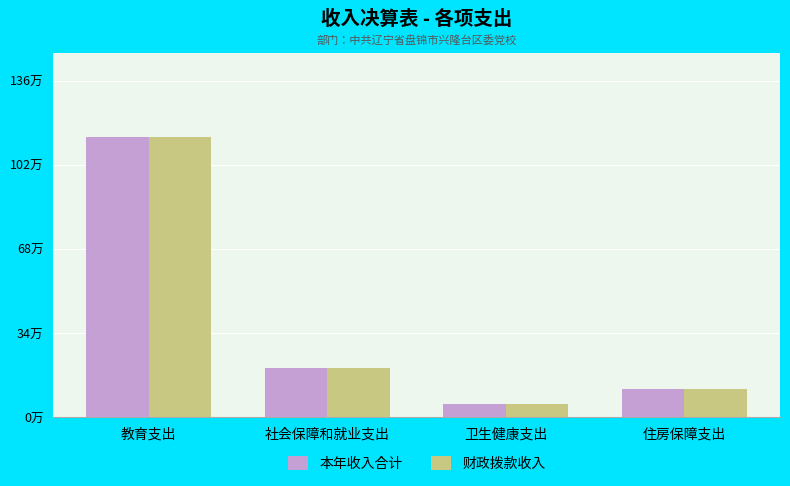

Are the bars grouped side by side (vs. stacked)?

Yes